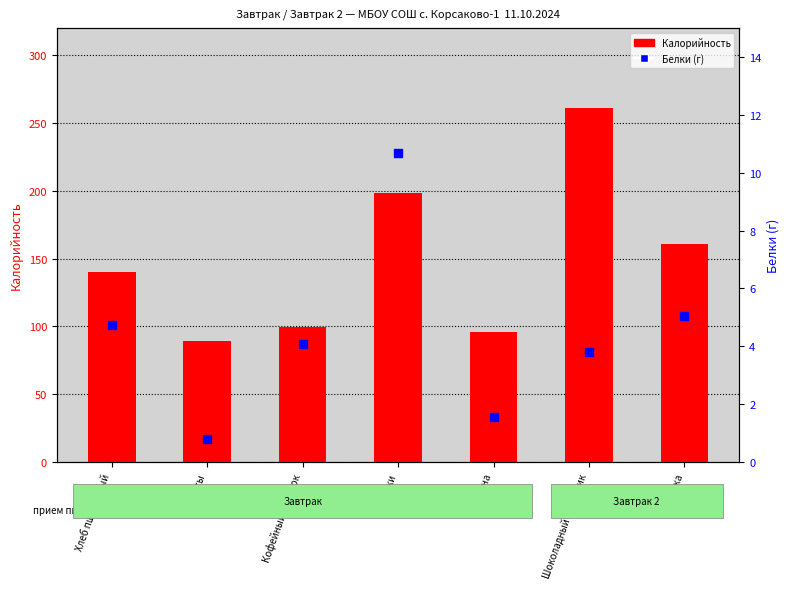

Which series reaches the maximum Y coordinate?

Калорийность